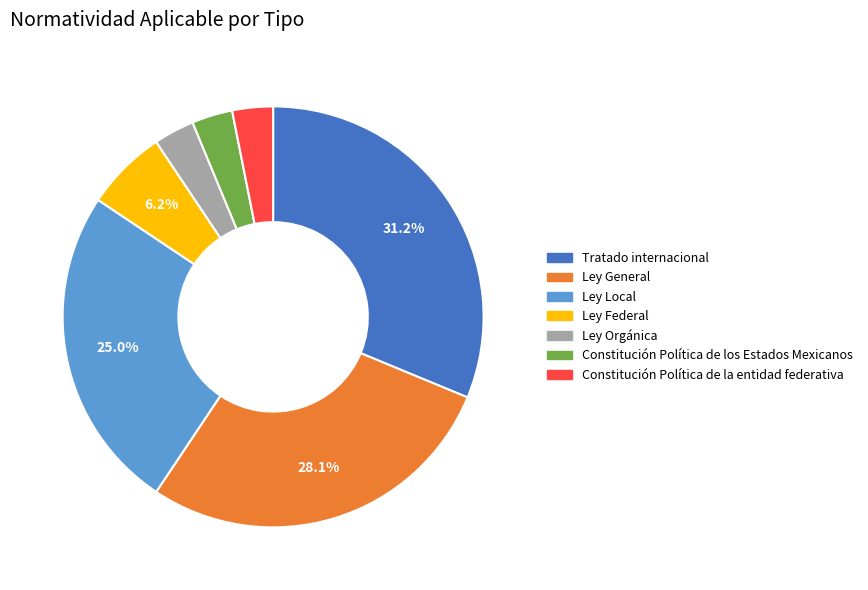

Is there a majority slice in this chart?

No